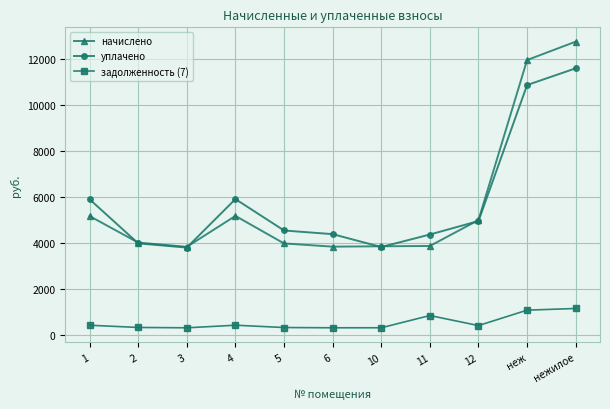

What is the minimum value shown in the chart?

319.7